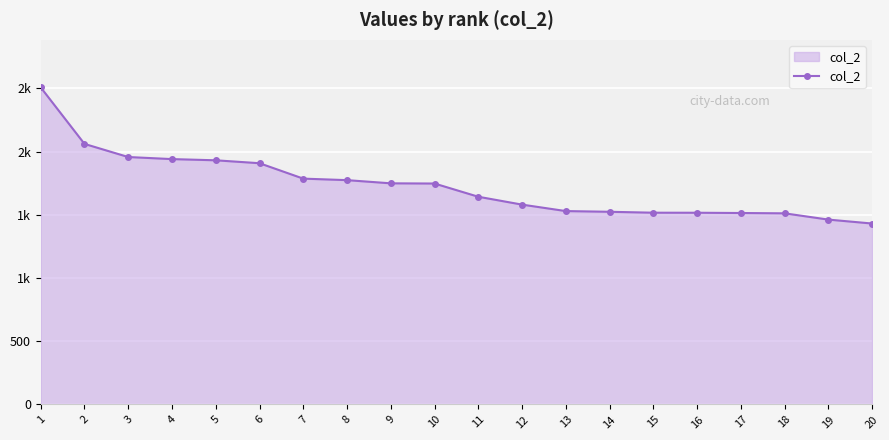

What is the value of the 2nd point from the left?

2061.3